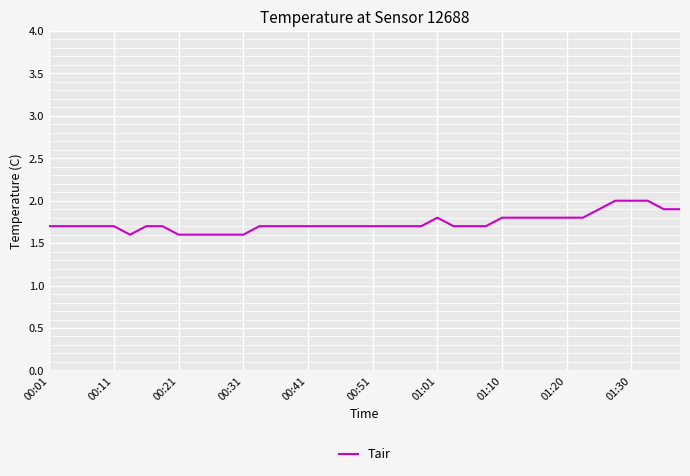

Reading left to right, what are all the values shown in this chart?

1.7	1.7	1.7	1.7	1.7	1.6	1.7	1.7	1.6	1.6	1.6	1.6	1.6	1.7	1.7	1.7	1.7	1.7	1.7	1.7	1.7	1.7	1.7	1.7	1.8	1.7	1.7	1.7	1.8	1.8	1.8	1.8	1.8	1.8	1.9	2.0	2.0	2.0	1.9	1.9